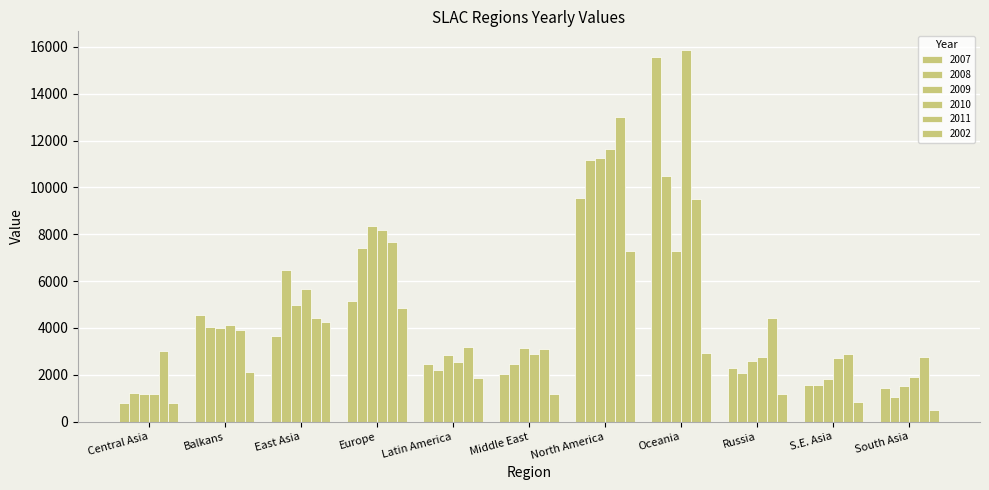

Reading left to right, list all the values displayed in this chart.

2007: 788.0	4551.9	3654.2	5143.2	2470.8	2013.6	9564.2	15554.1	2279.8	1577.7	1442.0
2008: 1237.3	4029.8	6490.3	7408.4	2194.1	2468.2	11182.2	10471.4	2096.8	1575.1	1038.3
2009: 1191.4	3979.2	4994.2	8343.8	2850.8	3157.5	11264.3	7289.3	2594.3	1829.6	1514.8
2010: 1192.8	4135.8	5683.9	8191.5	2524.4	2895.2	11627.9	15871.0	2760.1	2716.6	1922.0
2011: 2996.9	3904.6	4426.5	7680.9	3185.6	3090.8	13012.0	9503.5	4444.1	2870.9	2745.3
2002: 789.5	2135.9	4240.7	4867.2	1864.1	1186.3	7280.2	2922.5	1170.5	830.9	517.2